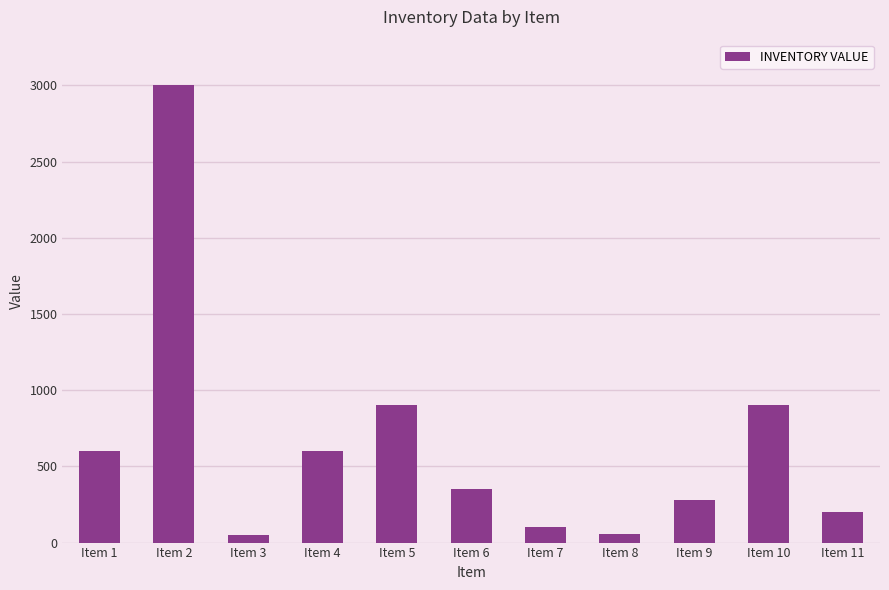

Approximately how many times larger is the value at Item 9 compared to Item 4?

0.5